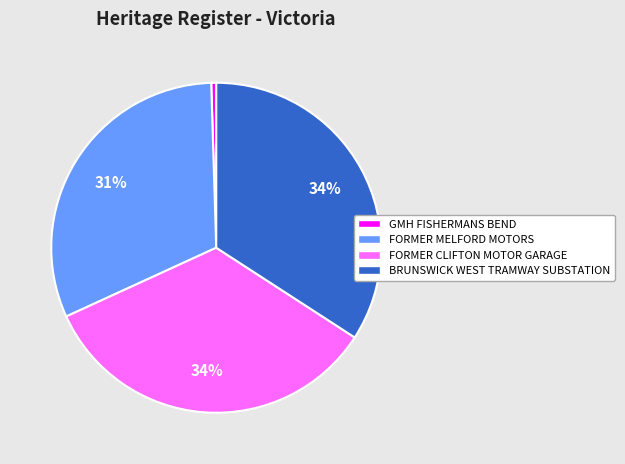

True or false: BRUNSWICK WEST TRAMWAY SUBSTATION accounts for 34% of the total.

True